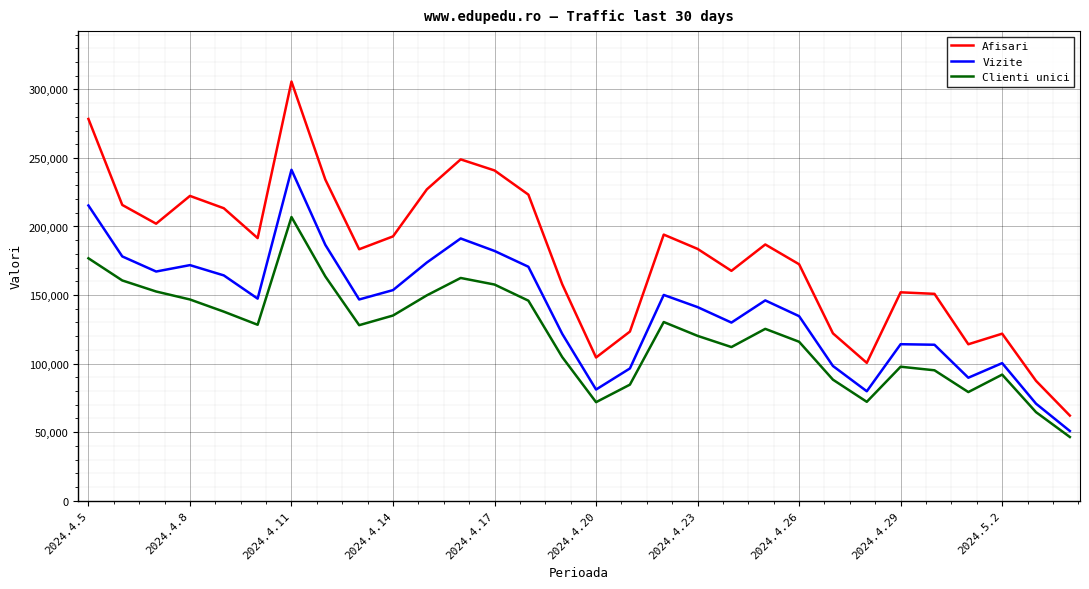

What is the maximum value shown in the chart?

305715